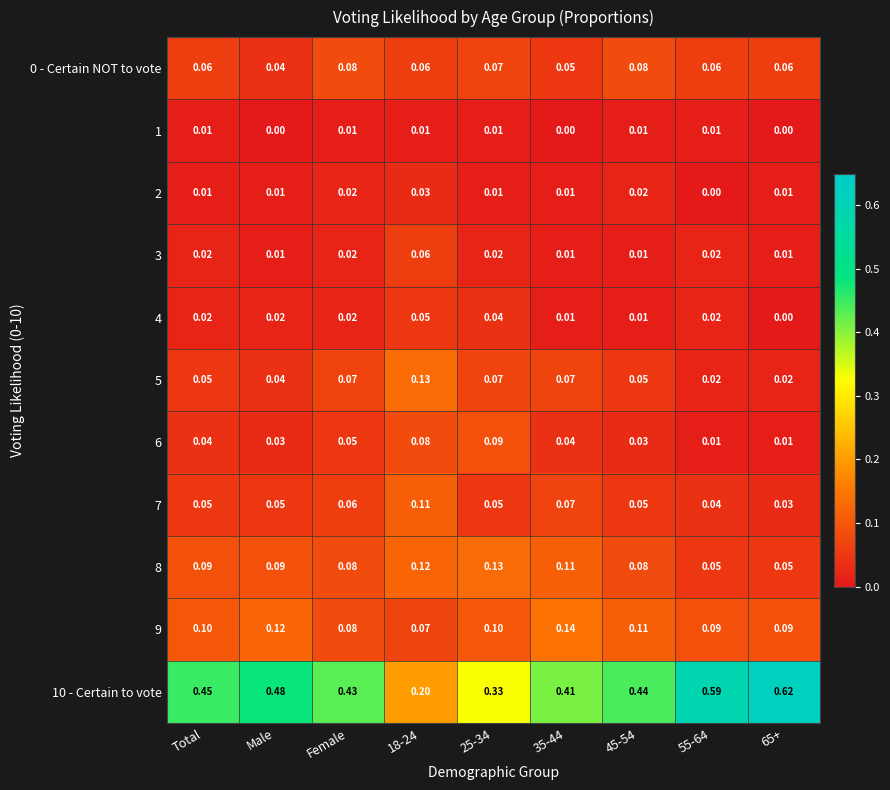

Where is 0 - Certain NOT to vote nearest to the value 0?

Male